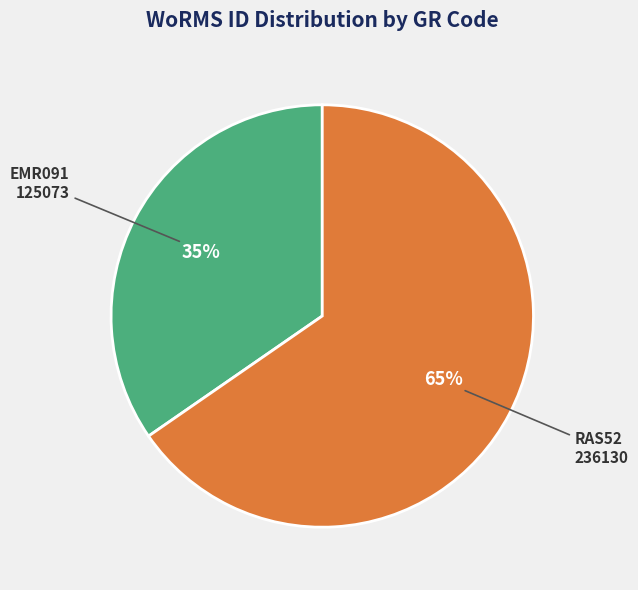

To the nearest percent, what is the average slice percentage?

50%